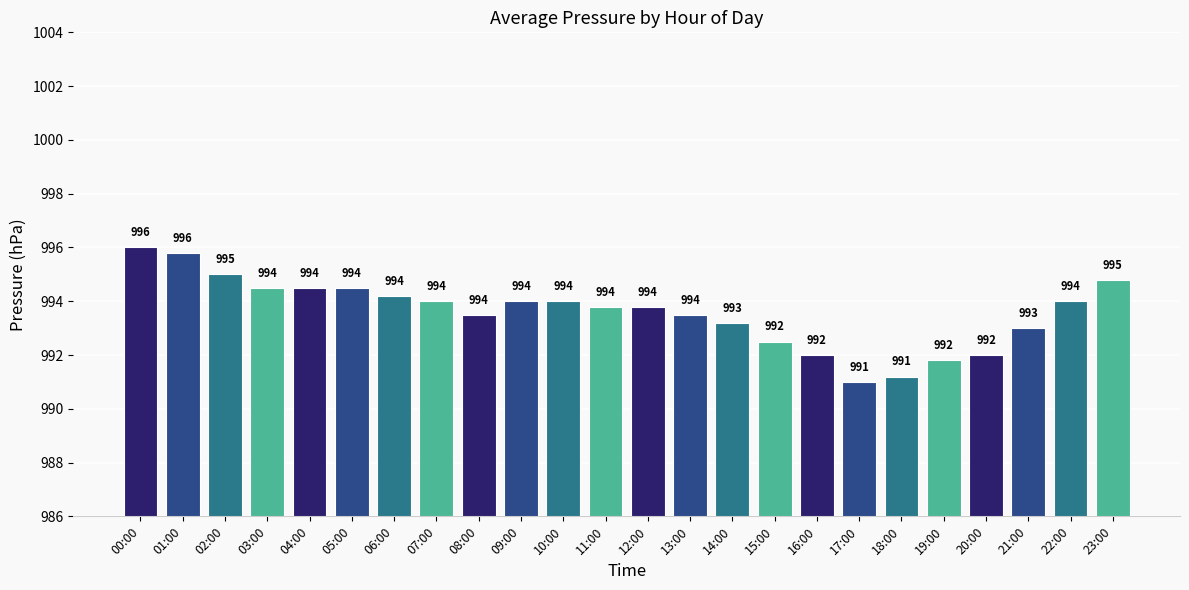

What is the change in value from 00:00 to 08:00?

-2.5